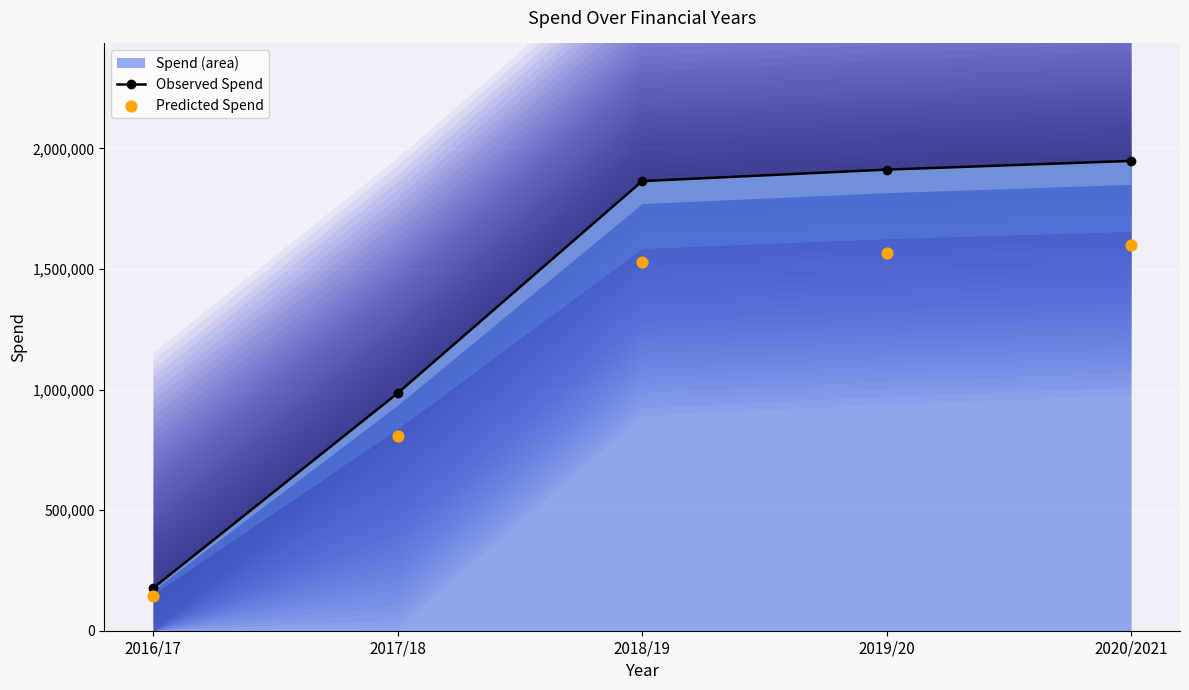

At how many categories does at least one series exceed 1068298?

3